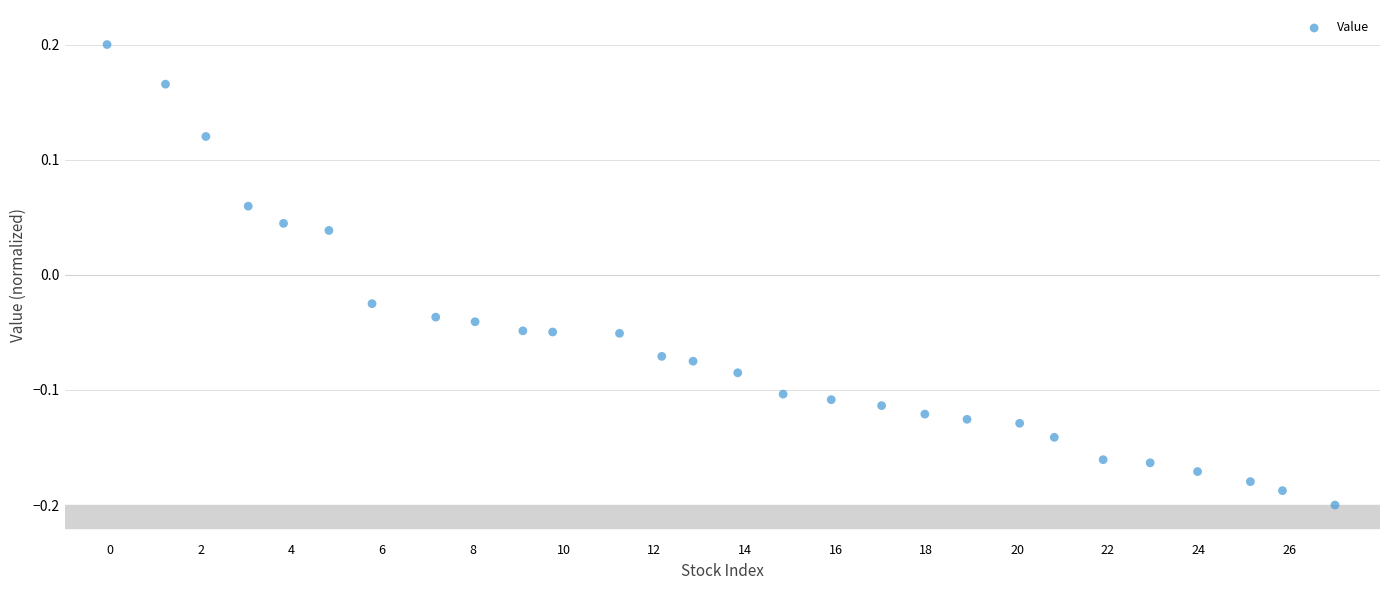

What is the range of X values (max minus min)?

27.1